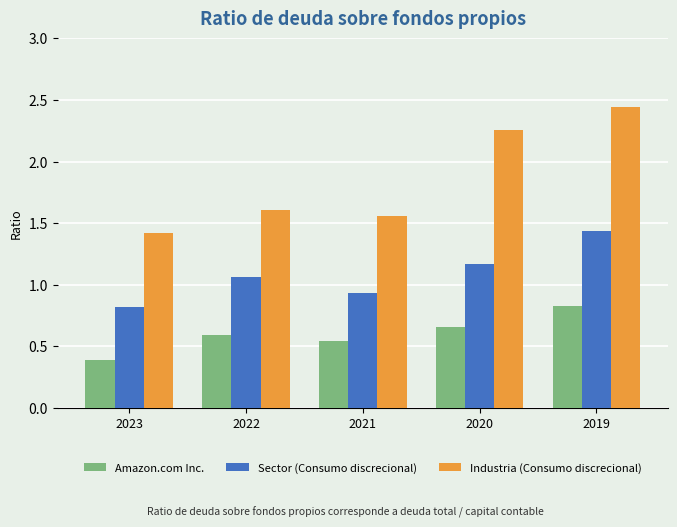

True or false: Amazon.com Inc. has a value of 0.4 at 2023.

True